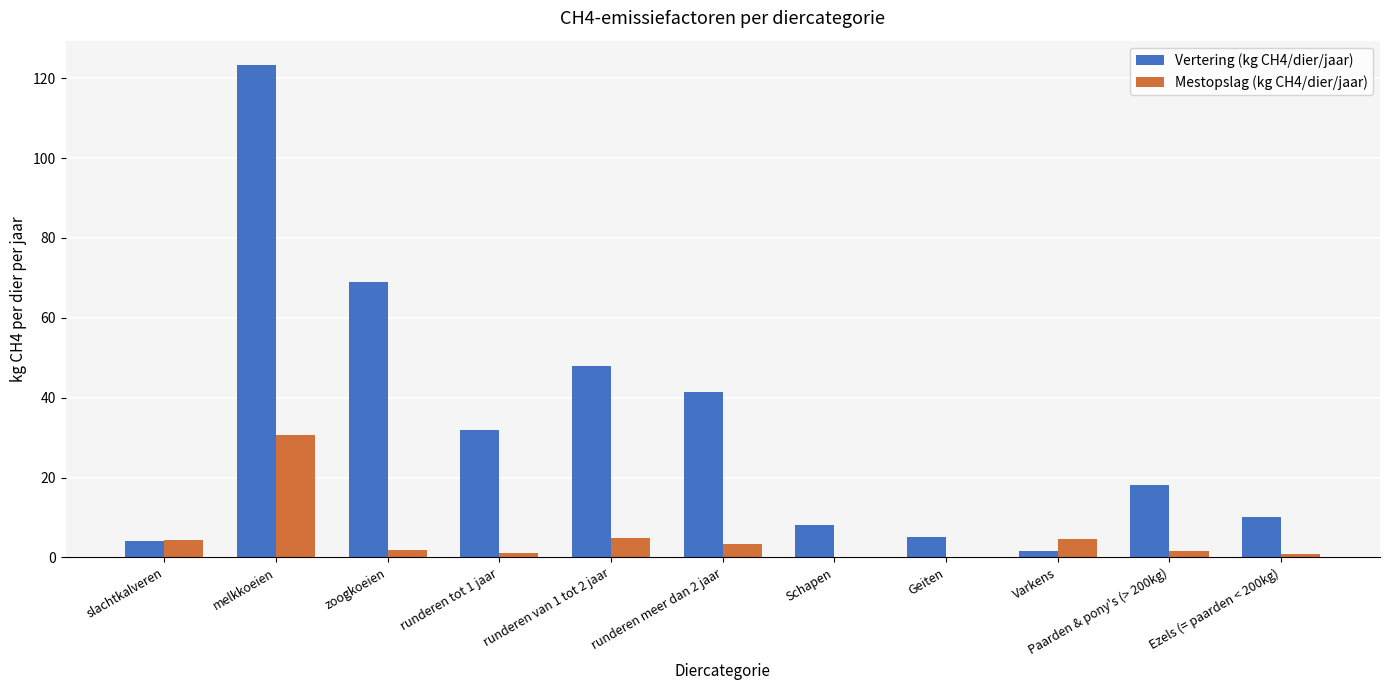

At which label does Vertering (kg CH4/dier/jaar) reach its peak?

melkkoeien